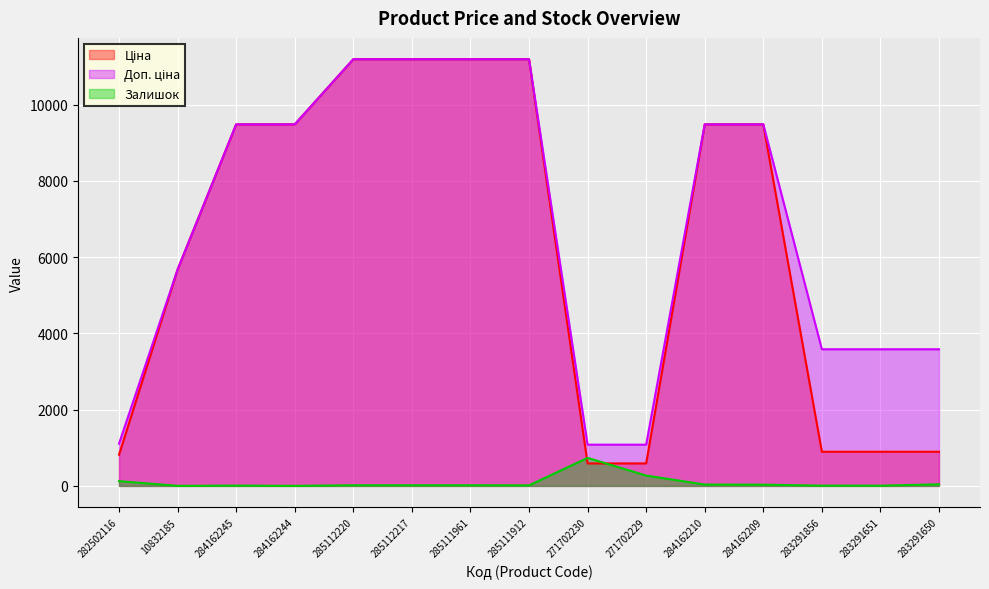

How many lines are shown in the chart?

3